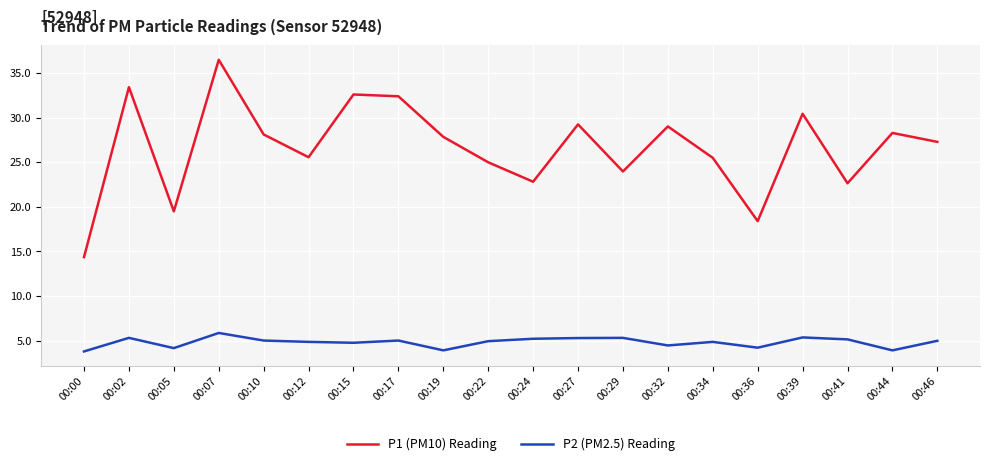

Rank the series by their maximum value, from lowest to highest.

P2 (PM2.5) Reading, P1 (PM10) Reading